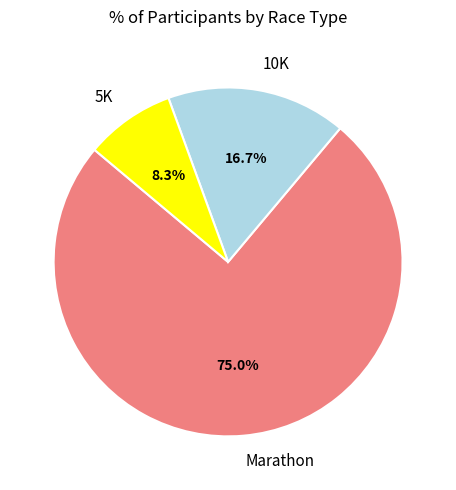

Which has a higher value, 5K or Marathon?

Marathon